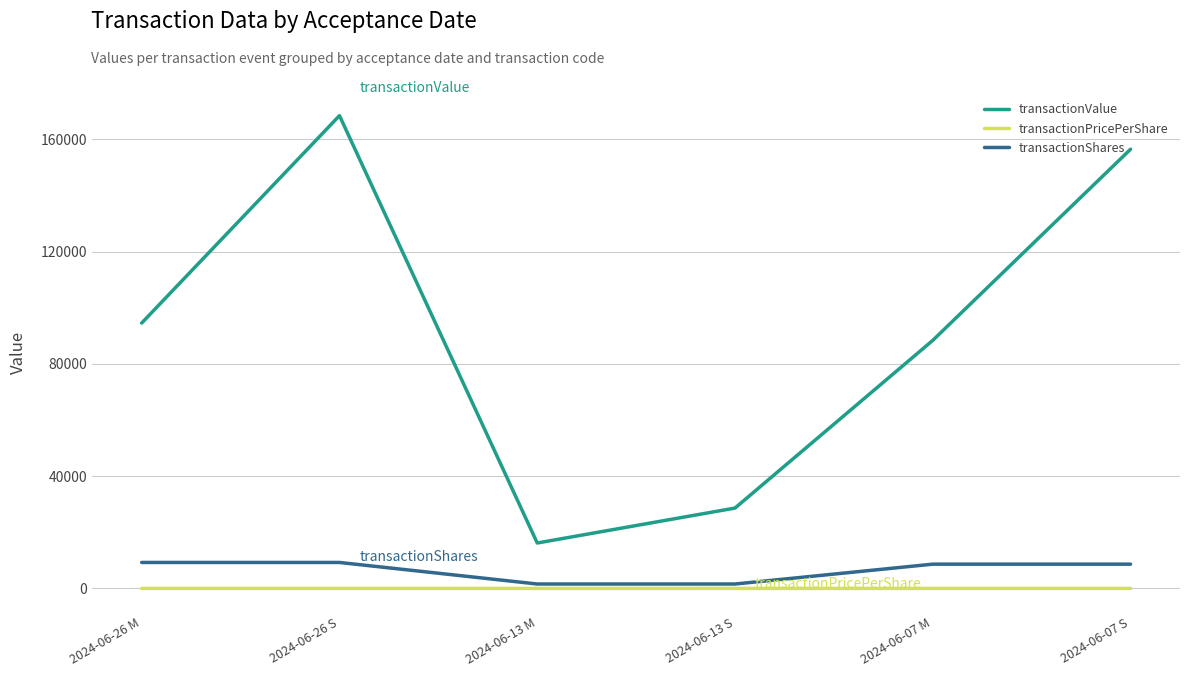

How many lines are shown in the chart?

3